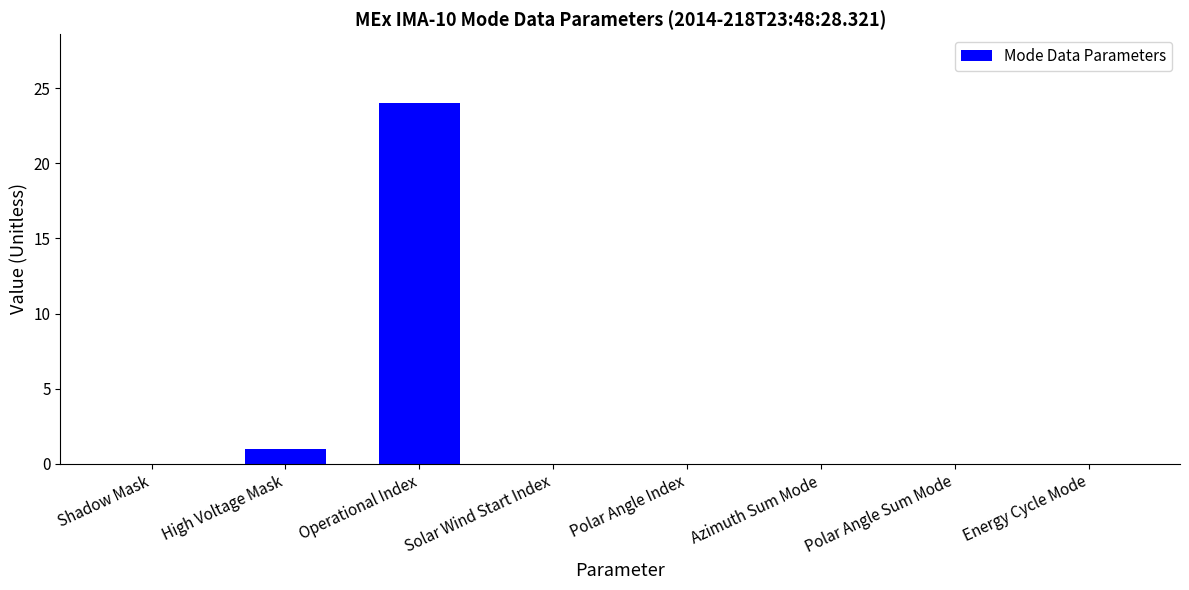

Is it true that the value at Solar Wind Start Index is 16?

False